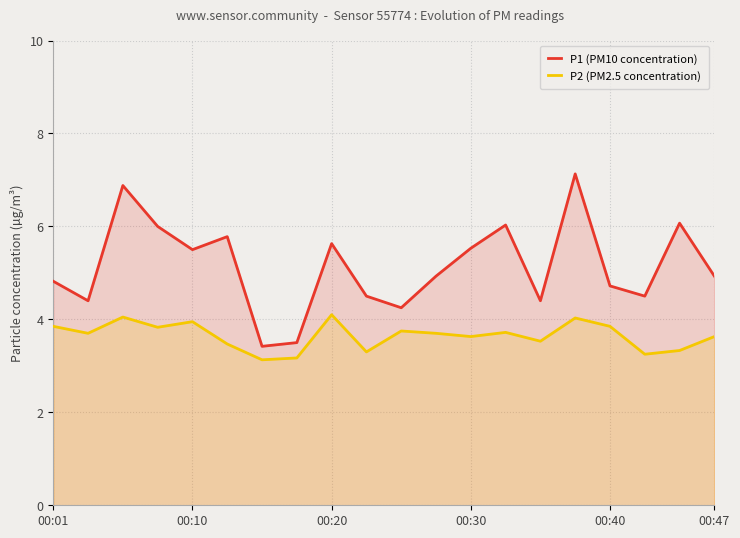

What is the maximum value shown in the chart?

7.1